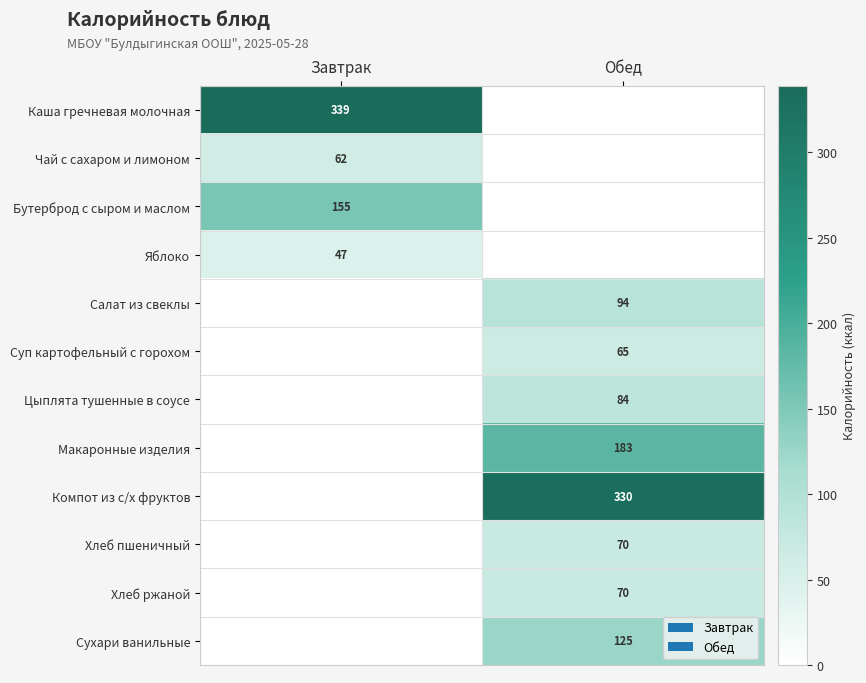

At which category is the sum across all series the highest?

Обед